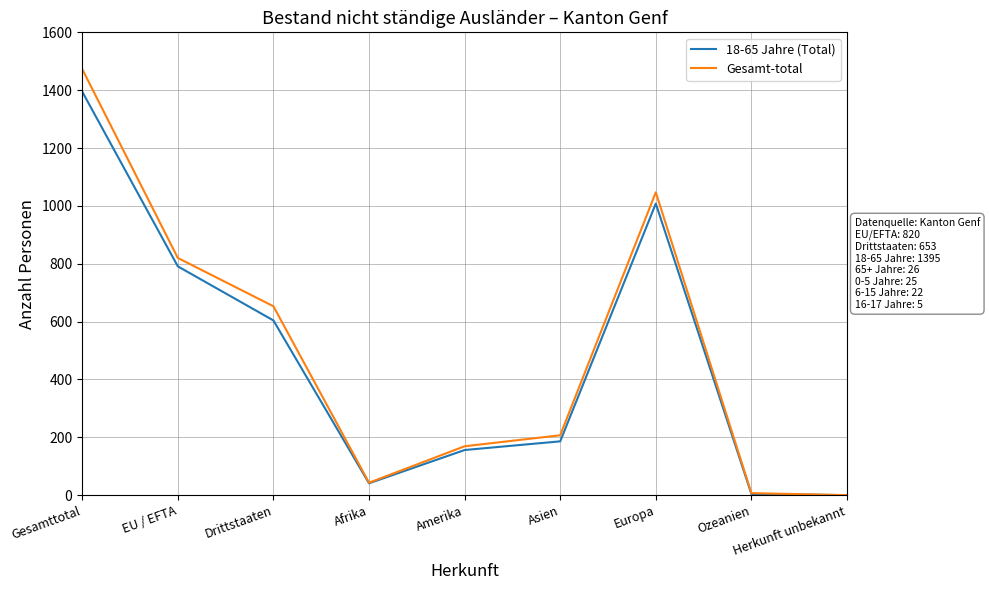

Where is the first local minimum for Gesamt-total?

Afrika